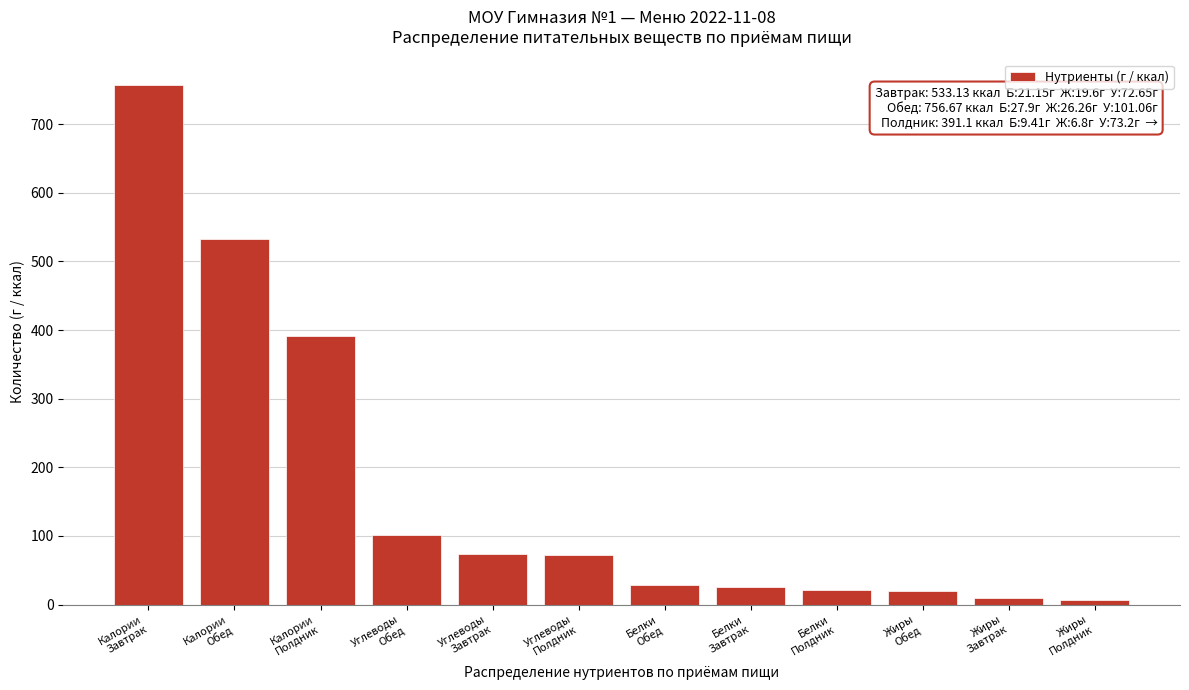

What is the value of the 5th bar from the left?

73.2